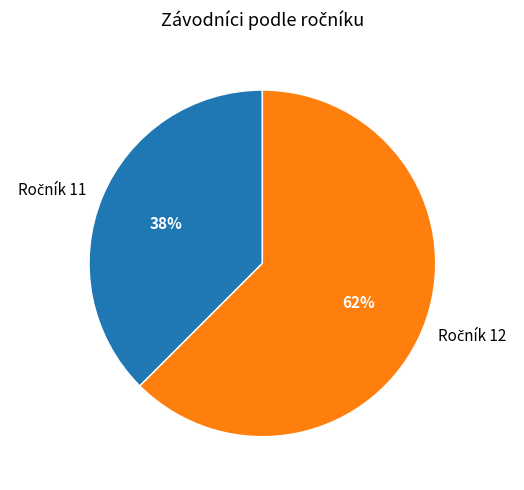

To the nearest percent, what is the average slice percentage?

50%